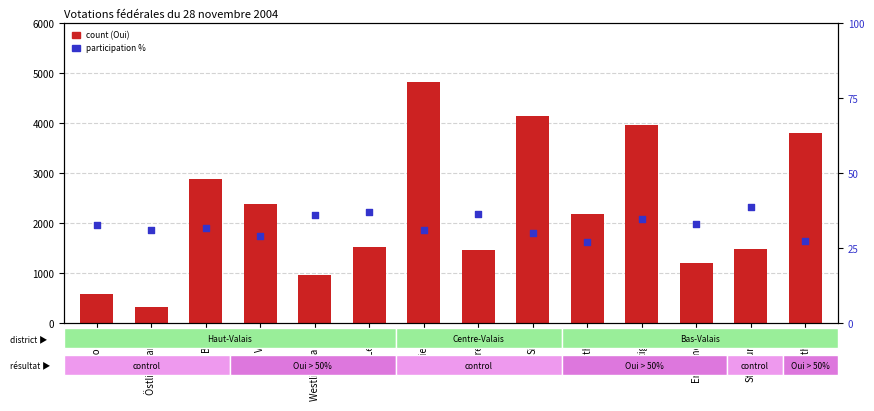

Which series contains the highest Y value?

count